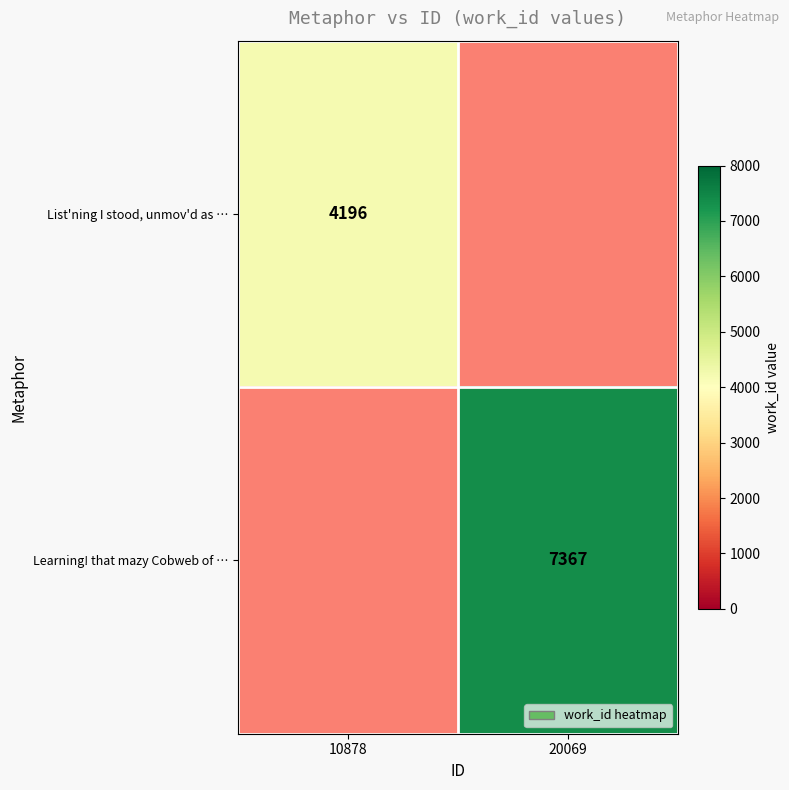

The Learning! that mazy Cobweb of … series shows 3634.8 at 20069. True or false?

False